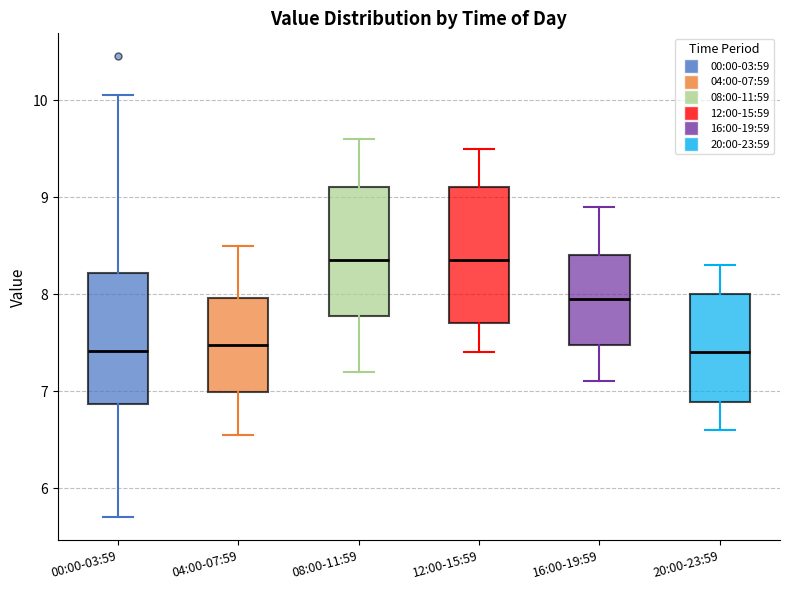

Where does the upper whisker of the box for 12:00-15:59 end on the y-axis? The values are not printed on the chart, so give them approximately, as read against the axis.

9.5